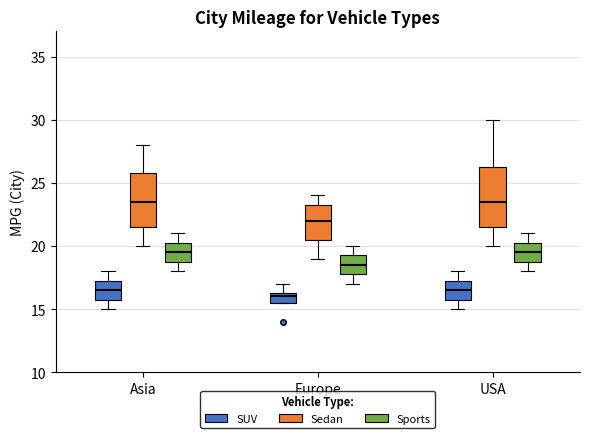

Reading left to right, read every box against the y-axis: the position of its median line, the range the box covers, and the ends of its whiskers. The values are not printed on the chart, so give them approximately, as read against the axis.

Asia (SUV): median 16.5, box 16.0 to 17.5, whiskers 15.0 to 18.0
Asia (Sedan): median 23.5, box 21.5 to 26.0, whiskers 20.0 to 28.0
Asia (Sports): median 19.5, box 19.0 to 20.5, whiskers 18.0 to 21.0
Europe (SUV): median 16.0, box 15.5 to 16.5, whiskers 15.5 to 17.0
Europe (Sedan): median 22.0, box 20.5 to 23.5, whiskers 19.0 to 24.0
Europe (Sports): median 18.5, box 18.0 to 19.5, whiskers 17.0 to 20.0
USA (SUV): median 16.5, box 16.0 to 17.5, whiskers 15.0 to 18.0
USA (Sedan): median 23.5, box 21.5 to 26.5, whiskers 20.0 to 30.0
USA (Sports): median 19.5, box 19.0 to 20.5, whiskers 18.0 to 21.0